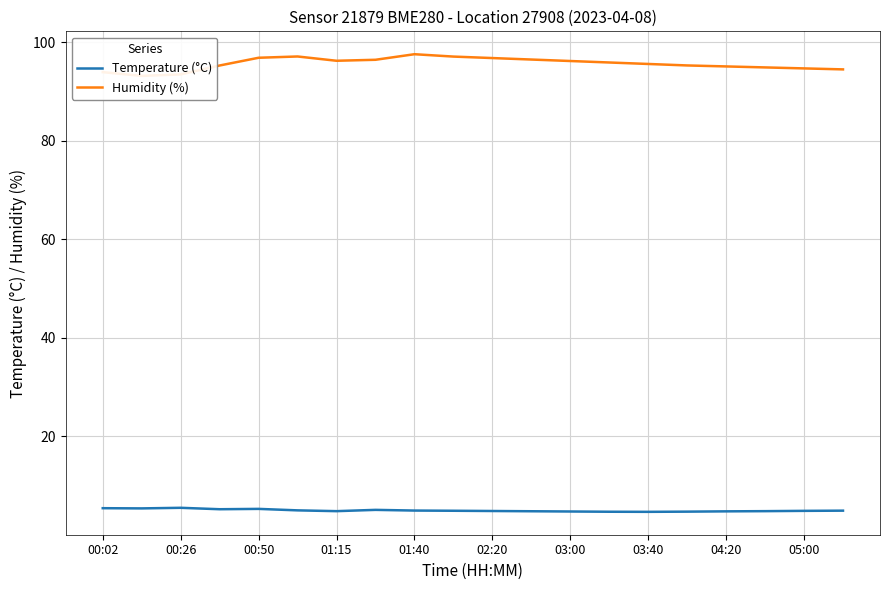

What is the value of the Temperature (°C) point at the 13th from the left?

4.8